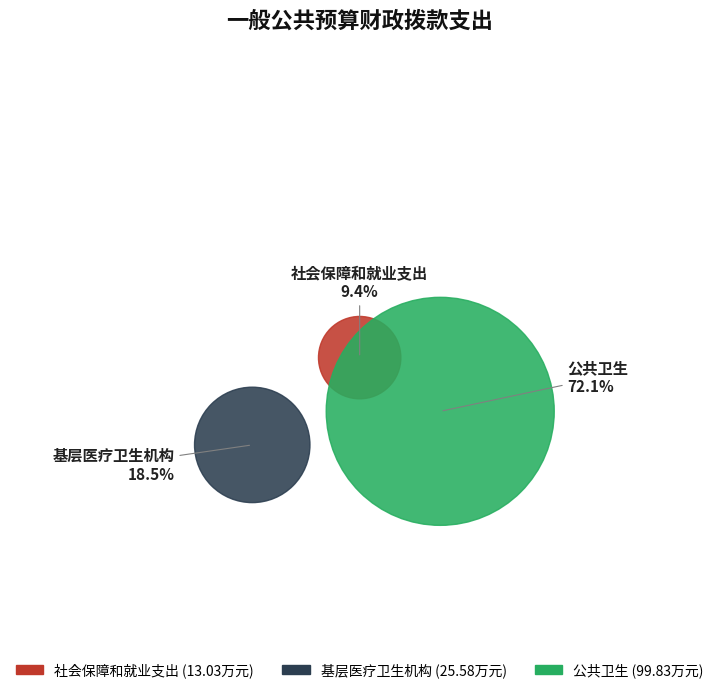

What percentage is NOT represented by 公共卫生?

27.9%